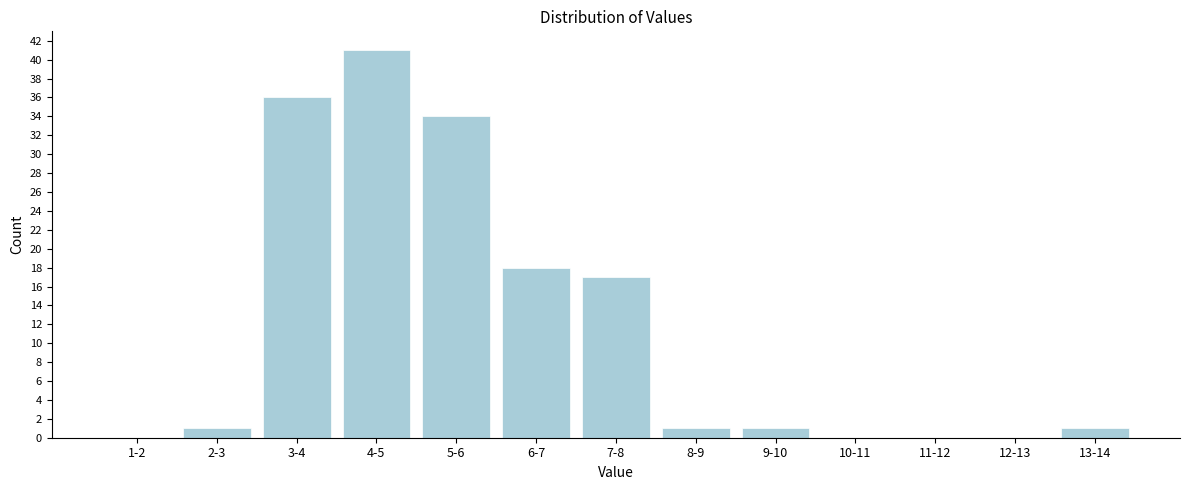

Reading left to right, extract all data points from this chart.

1-2=0	2-3=1	3-4=36	4-5=41	5-6=34	6-7=18	7-8=17	8-9=1	9-10=1	10-11=0	11-12=0	12-13=0	13-14=1